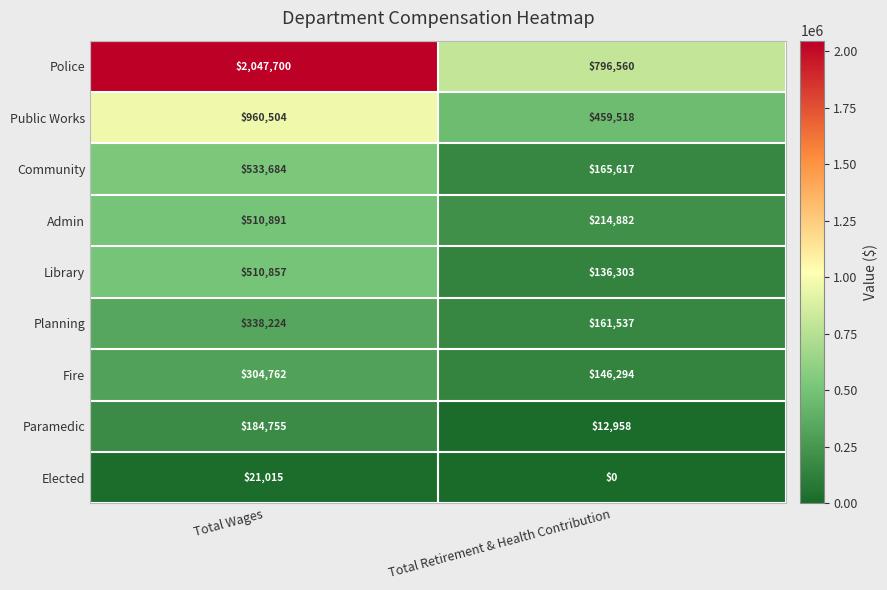

Reading left to right, transcribe all the data shown in this chart.

Police: Total Wages=2047700	Total Retirement & Health Contribution=796560
Public Works: Total Wages=960504	Total Retirement & Health Contribution=459518
Community: Total Wages=533684	Total Retirement & Health Contribution=165617
Admin: Total Wages=510891	Total Retirement & Health Contribution=214882
Library: Total Wages=510857	Total Retirement & Health Contribution=136303
Planning: Total Wages=338224	Total Retirement & Health Contribution=161537
Fire: Total Wages=304762	Total Retirement & Health Contribution=146294
Paramedic: Total Wages=184755	Total Retirement & Health Contribution=12958
Elected: Total Wages=21015	Total Retirement & Health Contribution=0